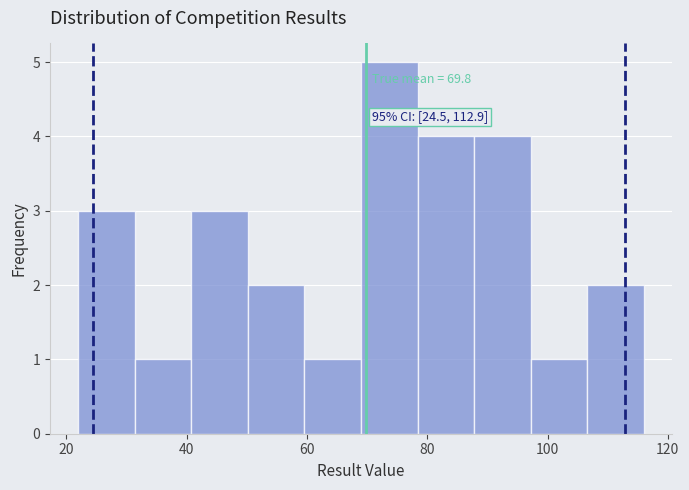

Which range on the x-axis has the tallest bar?

69.0 to 78.4